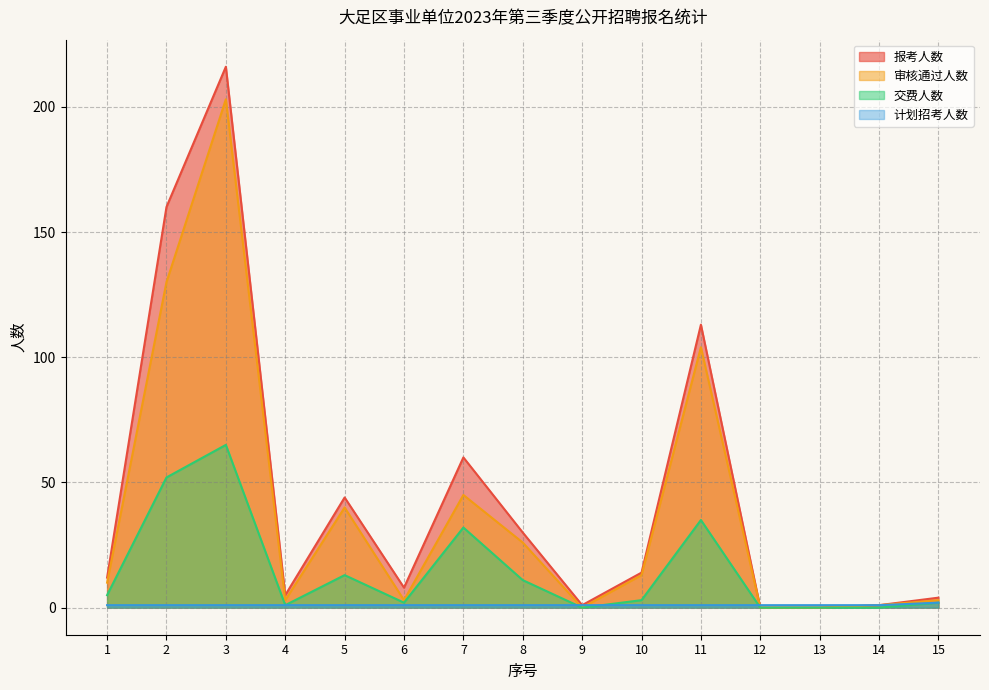

At which category does 交费人数 reach its first local valley?

4